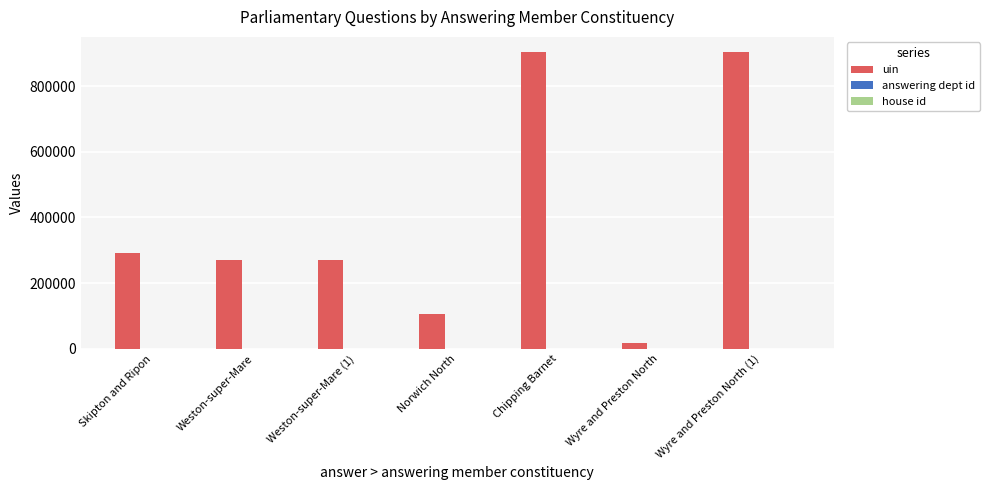

Which series changed the most between Skipton and Ripon and Norwich North?

uin